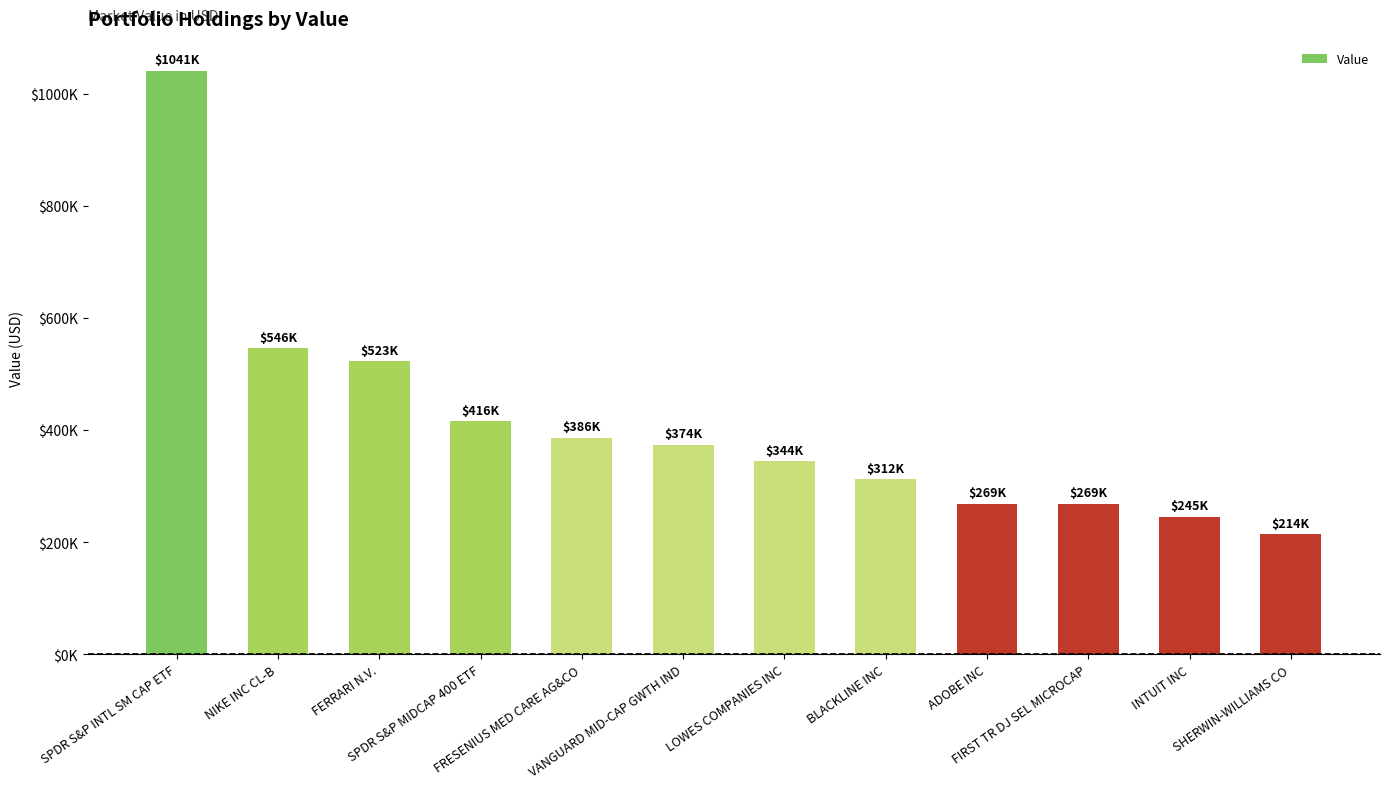

Are the bars horizontal?

No